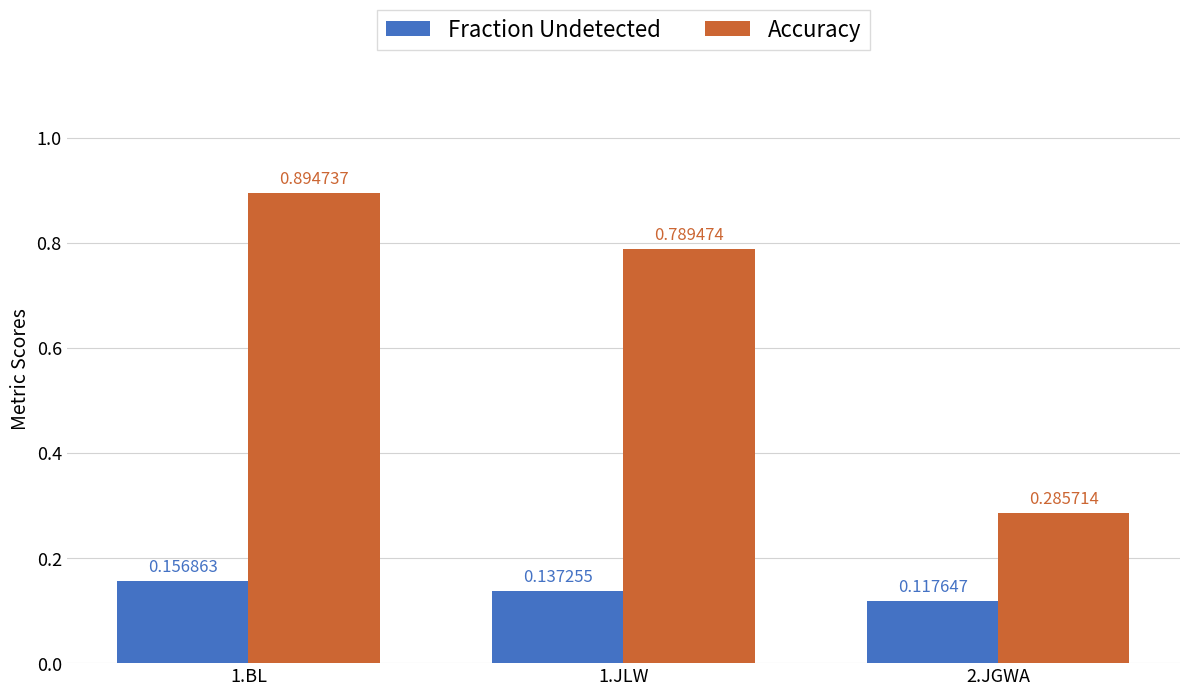

What is the spread (max minus min) of values at 1.BL?

0.7